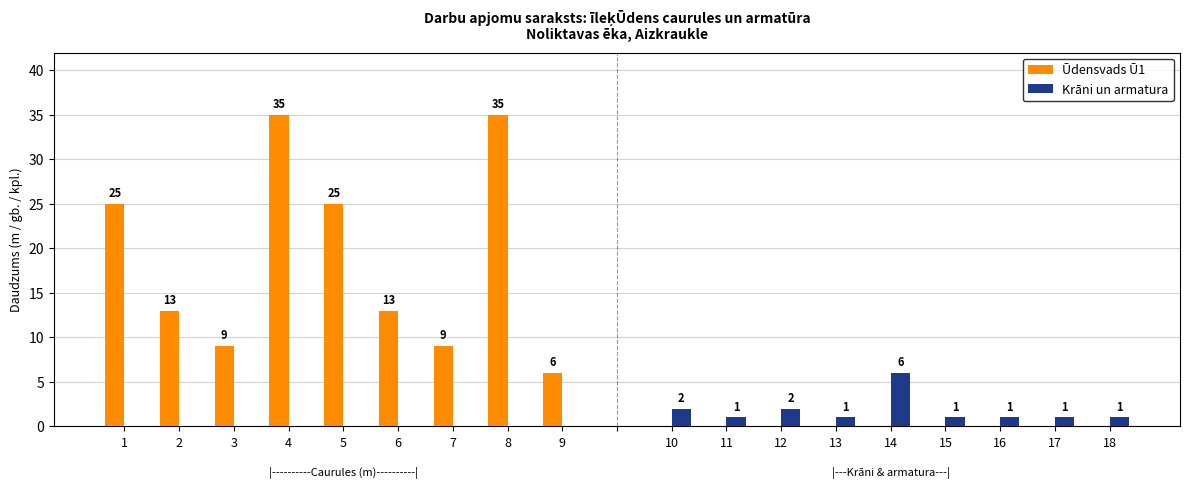

Count the Ūdensvads Ū1 values in the range 0 to 13.

15